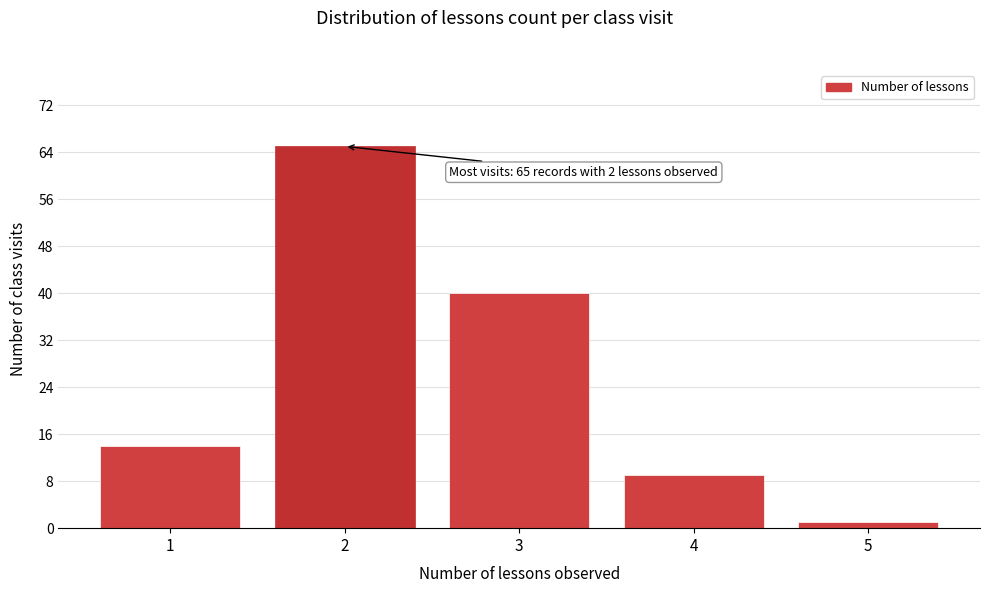

Reading left to right, list all the values displayed in this chart.

1=14	2=65	3=40	4=9	5=1